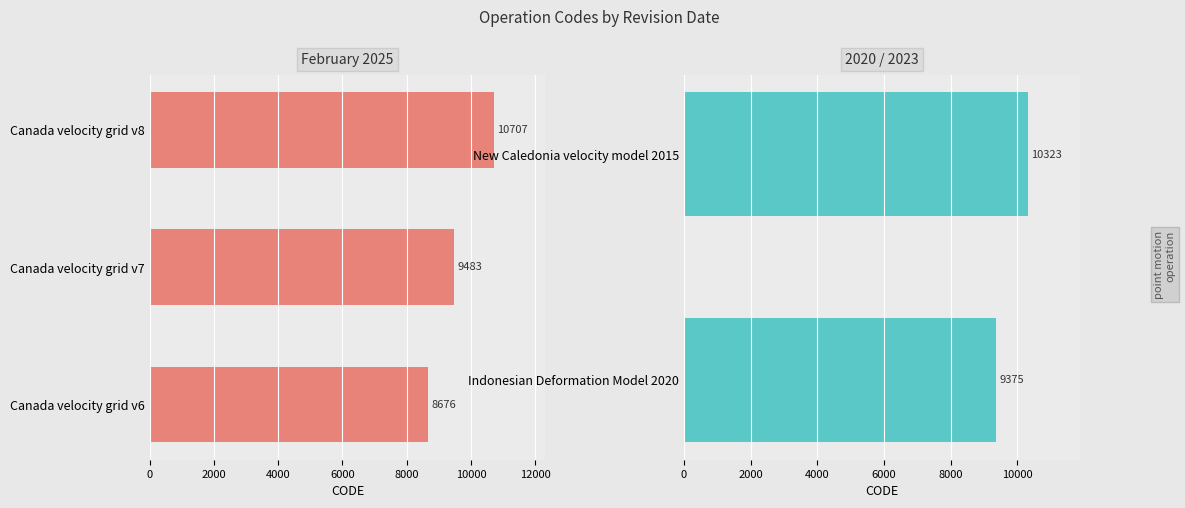

Between Canada velocity grid v7 and Canada velocity grid v6, which is larger?

Canada velocity grid v7